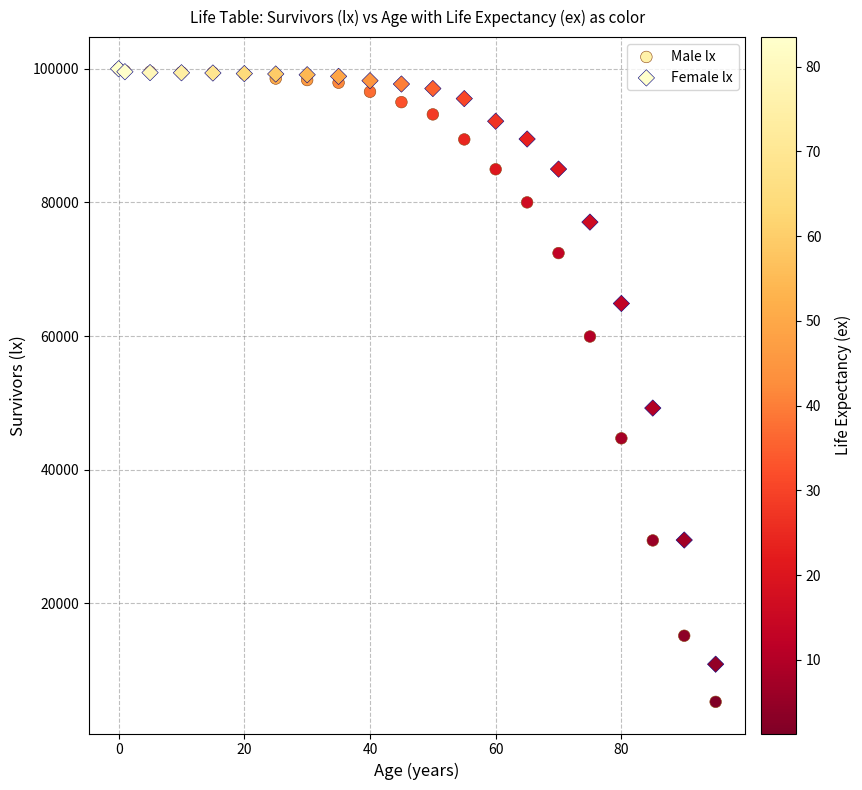

In the Female lx series, what Y value is closest to 55445?

49223